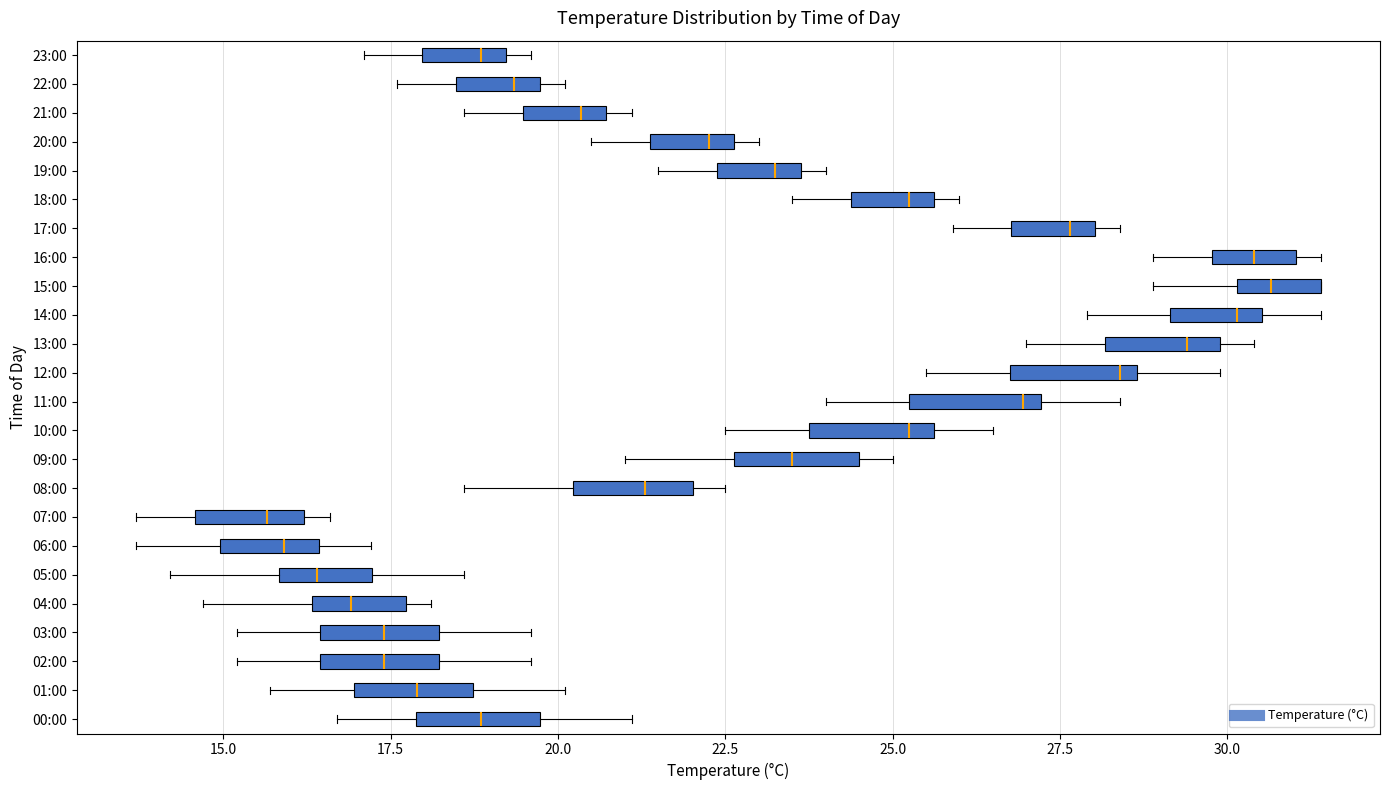

Reading bottom to top, transcribe this box plot: for each box, give where its median line is, the range the box spans, and where its two whiskers end, as read against the x-axis. The values are not printed on the chart, so give them approximately, as read against the axis.

00:00: median 19.0, box 18.0 to 19.5, whiskers 16.5 to 21.0
01:00: median 18.0, box 17.0 to 18.5, whiskers 15.5 to 20.0
02:00: median 17.5, box 16.5 to 18.0, whiskers 15.0 to 19.5
03:00: median 17.5, box 16.5 to 18.0, whiskers 15.0 to 19.5
04:00: median 17.0, box 16.5 to 17.5, whiskers 14.5 to 18.0
05:00: median 16.5, box 16.0 to 17.0, whiskers 14.0 to 18.5
06:00: median 16.0, box 15.0 to 16.5, whiskers 13.5 to 17.0
07:00: median 15.5, box 14.5 to 16.0, whiskers 13.5 to 16.5
08:00: median 21.5, box 20.0 to 22.0, whiskers 18.5 to 22.5
09:00: median 23.5, box 22.5 to 24.5, whiskers 21.0 to 25.0
10:00: median 25.5 (just left of the box's right edge), box 24.0 to 25.5, whiskers 22.5 to 26.5
11:00: median 27.0 (just left of the box's right edge), box 25.5 to 27.0, whiskers 24.0 to 28.5
12:00: median 28.5 (just left of the box's right edge), box 27.0 to 28.5, whiskers 25.5 to 30.0
13:00: median 29.5, box 28.0 to 30.0, whiskers 27.0 to 30.5
14:00: median 30.0, box 29.0 to 30.5, whiskers 28.0 to 31.5
15:00: median 30.5, box 30.0 to 31.5, whiskers 29.0 to 31.5
16:00: median 30.5, box 30.0 to 31.0, whiskers 29.0 to 31.5
17:00: median 27.5, box 27.0 to 28.0, whiskers 26.0 to 28.5
18:00: median 25.5 (just left of the box's right edge), box 24.5 to 25.5, whiskers 23.5 to 26.0
19:00: median 23.5 (just left of the box's right edge), box 22.5 to 23.5, whiskers 21.5 to 24.0
20:00: median 22.5 (just left of the box's right edge), box 21.5 to 22.5, whiskers 20.5 to 23.0
21:00: median 20.5 (just left of the box's right edge), box 19.5 to 20.5, whiskers 18.5 to 21.0
22:00: median 19.5 (just left of the box's right edge), box 18.5 to 19.5, whiskers 17.5 to 20.0
23:00: median 19.0 (just left of the box's right edge), box 18.0 to 19.0, whiskers 17.0 to 19.5